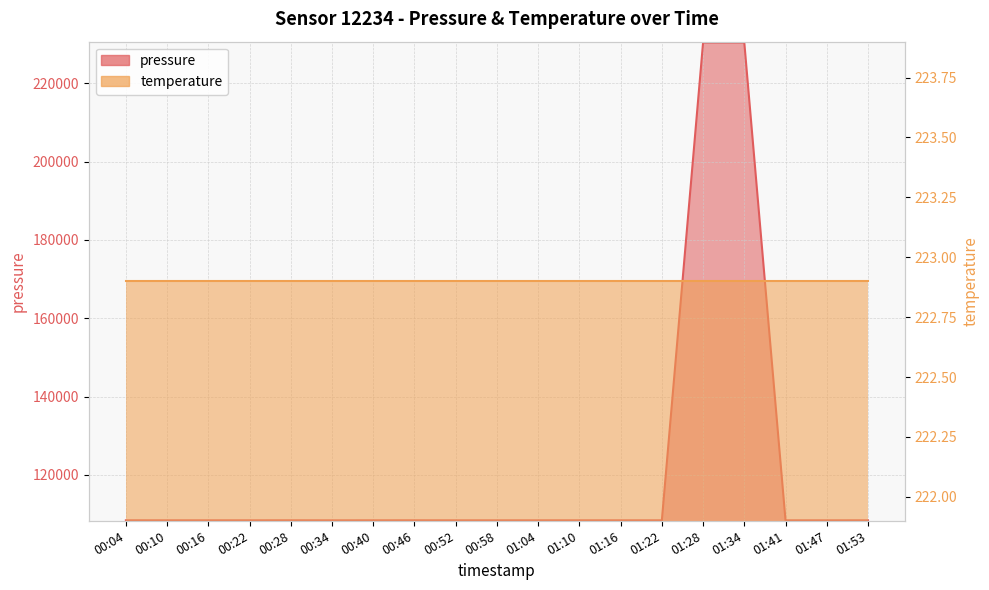

Between 01:53 and 01:41, which is larger?

01:53